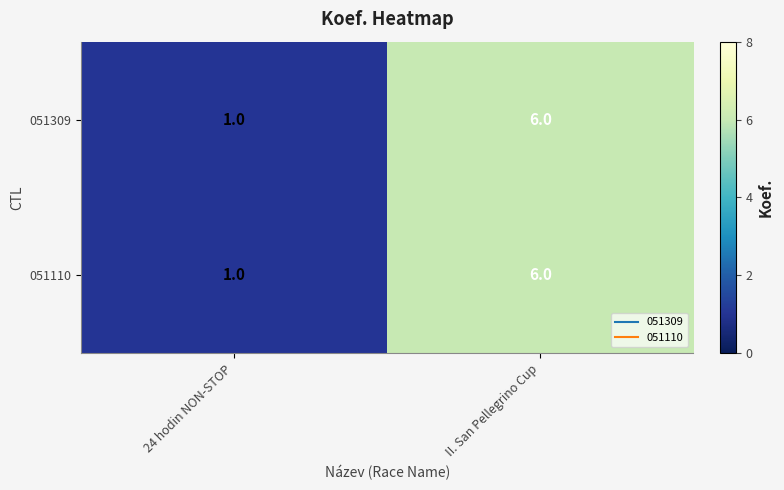

What is the average value of the 051110 series?

4